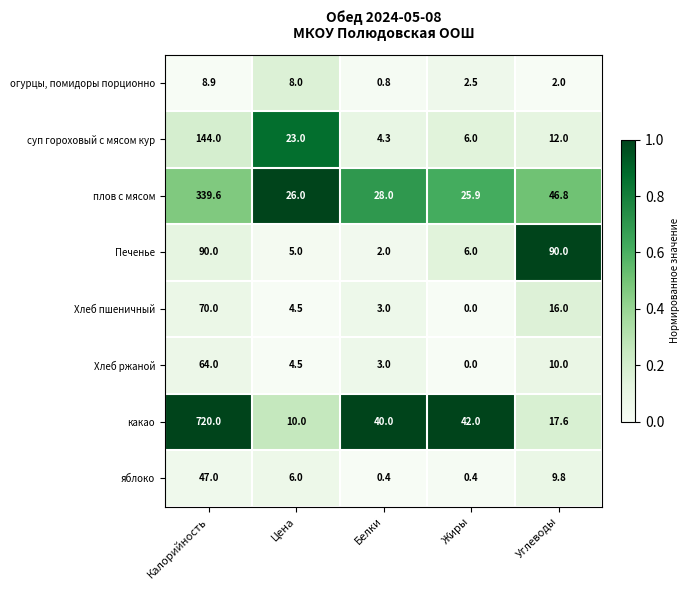

Rank the series by their maximum value, from highest to lowest.

какао, плов с мясом, суп гороховый с мясом кур, Печенье, Хлеб пшеничный, Хлеб ржаной, яблоко, огурцы, помидоры порционно